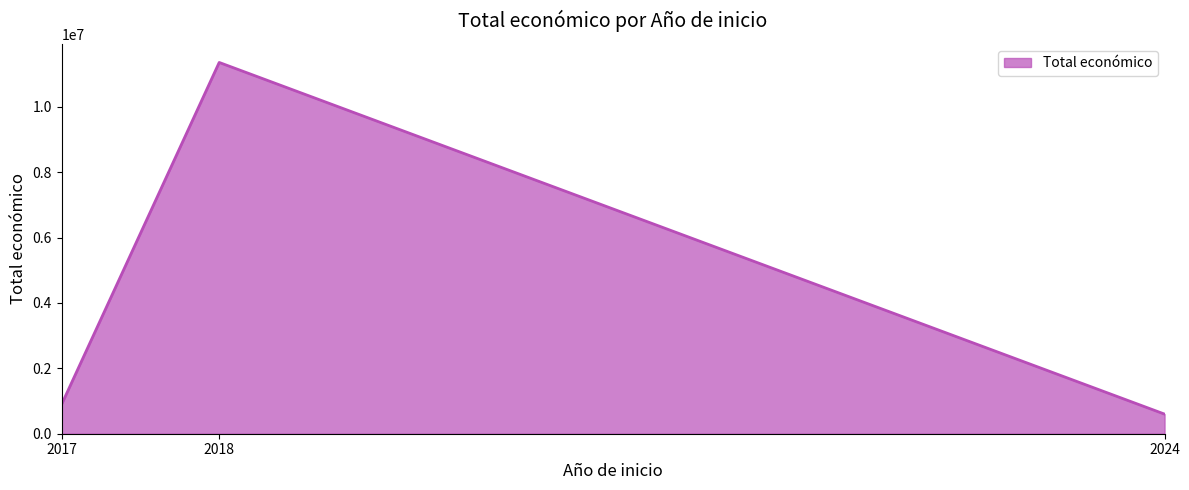

How many categories are shown in the chart?

3